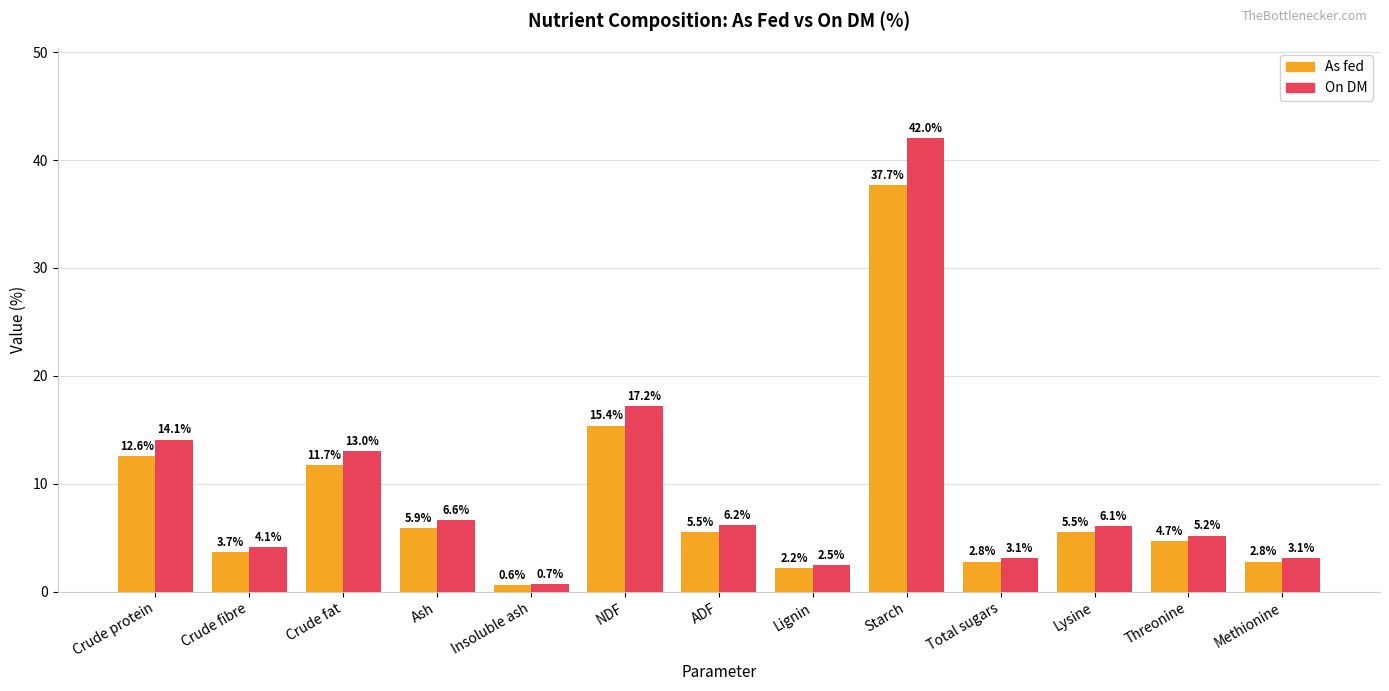

How many data points in As fed are less than 5?

6